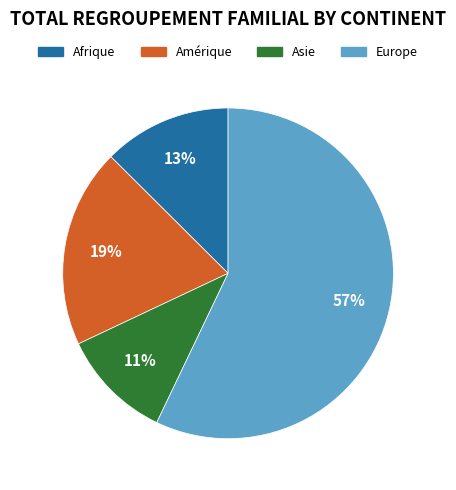

Approximately how many times larger is the value at Amérique compared to Europe?

0.3